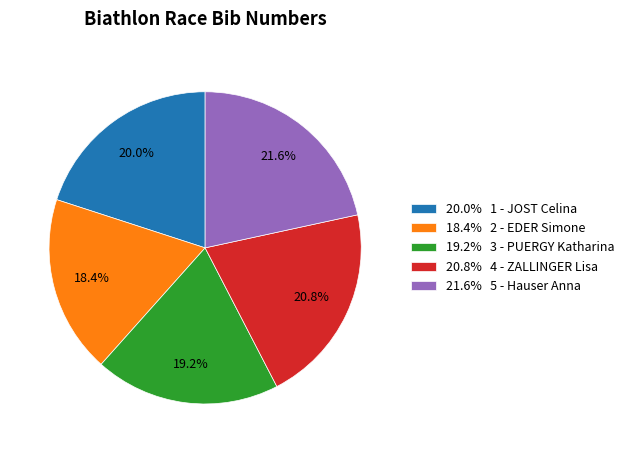

What is the ratio of the value at 21.6% 5 - Hauser Anna to the value at 20.0% 1 - JOST Celina?

1.1